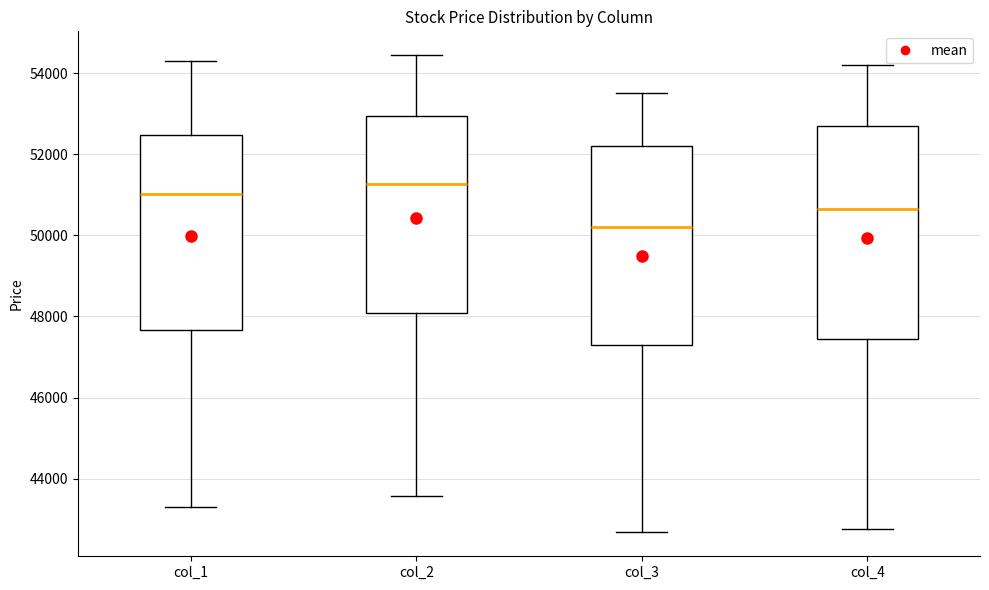

Which box has the highest median line?

col_2